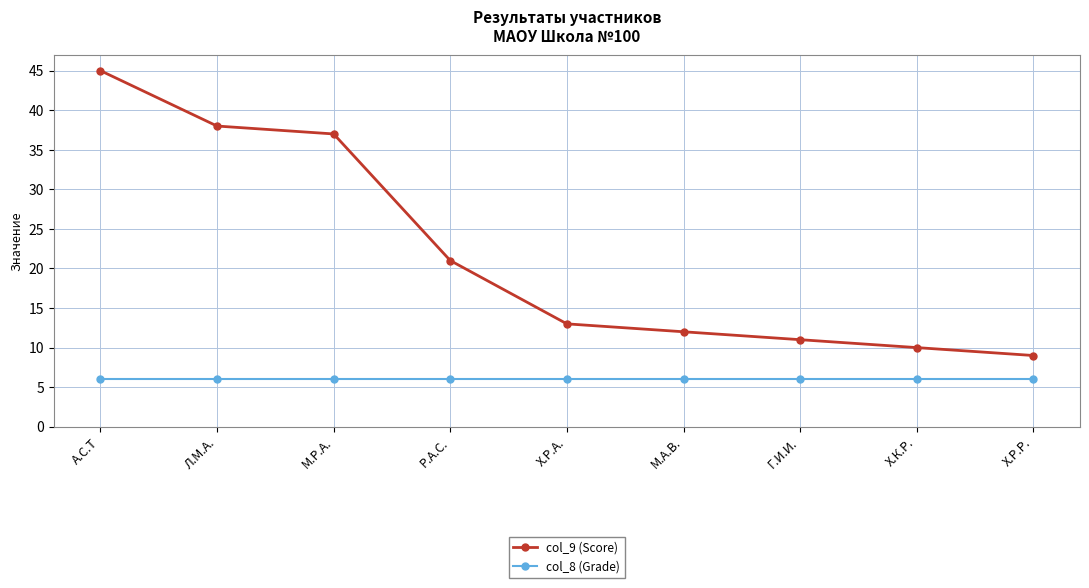

Reading left to right, extract all data points from this chart.

col_9 (Score): А.С.Т=45	Л.М.А.=38	М.Р.А.=37	Р.А.С.=21	Х.Р.А.=13	М.А.В.=12	Г.И.И.=11	Х.К.Р.=10	Х.Р.Р.=9
col_8 (Grade): А.С.Т=6	Л.М.А.=6	М.Р.А.=6	Р.А.С.=6	Х.Р.А.=6	М.А.В.=6	Г.И.И.=6	Х.К.Р.=6	Х.Р.Р.=6